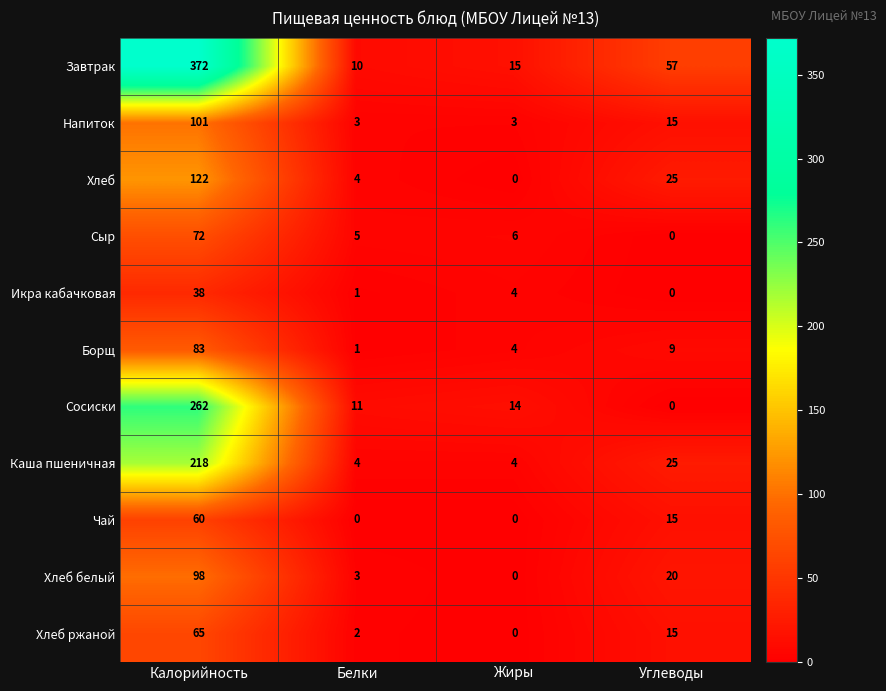

What is the average value of the Икра кабачковая series?

11